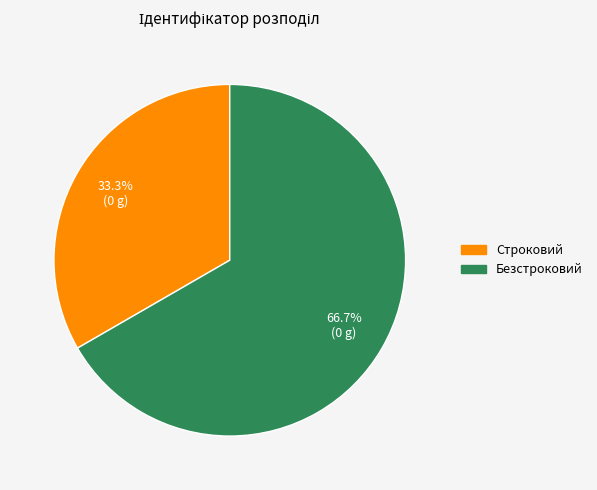

Is the sum of Строковий and Безстроковий greater than half?

Yes